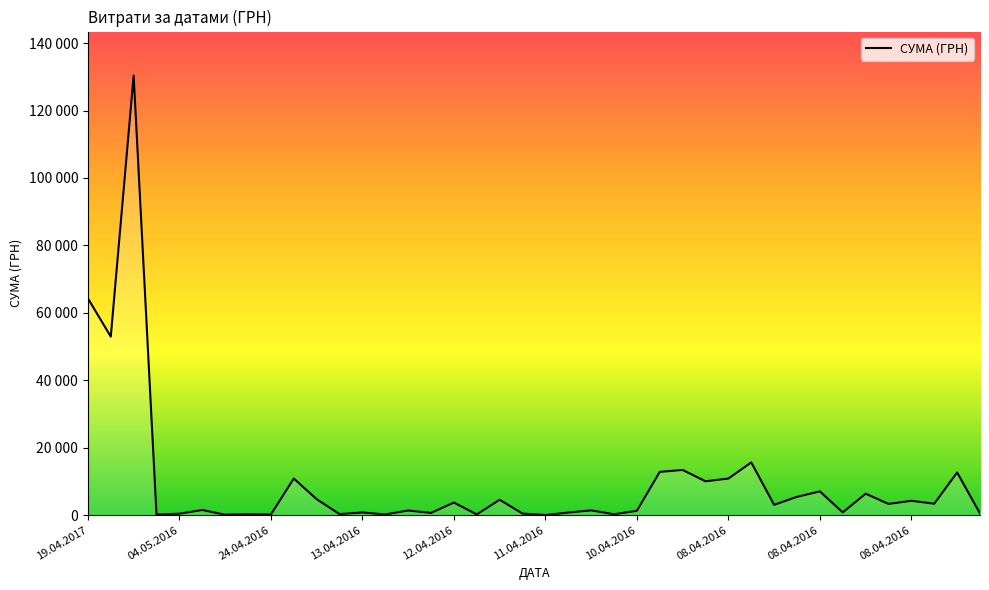

Does the chart display data point markers on the line(s)?

No